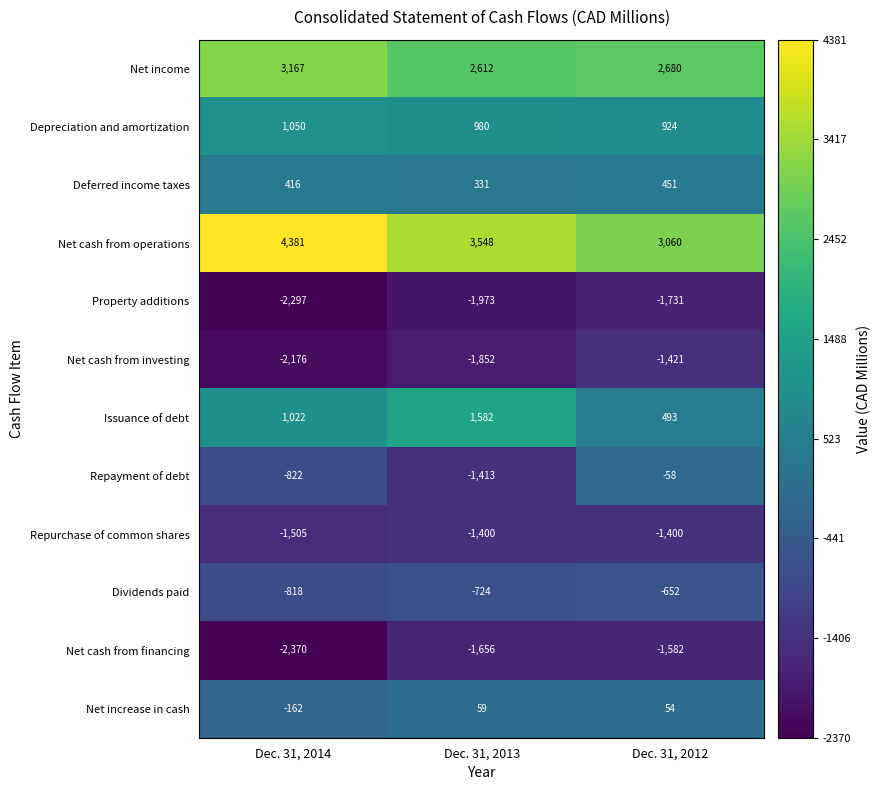

The value of Deferred income taxes at Dec. 31, 2014 is 675. True or false?

False